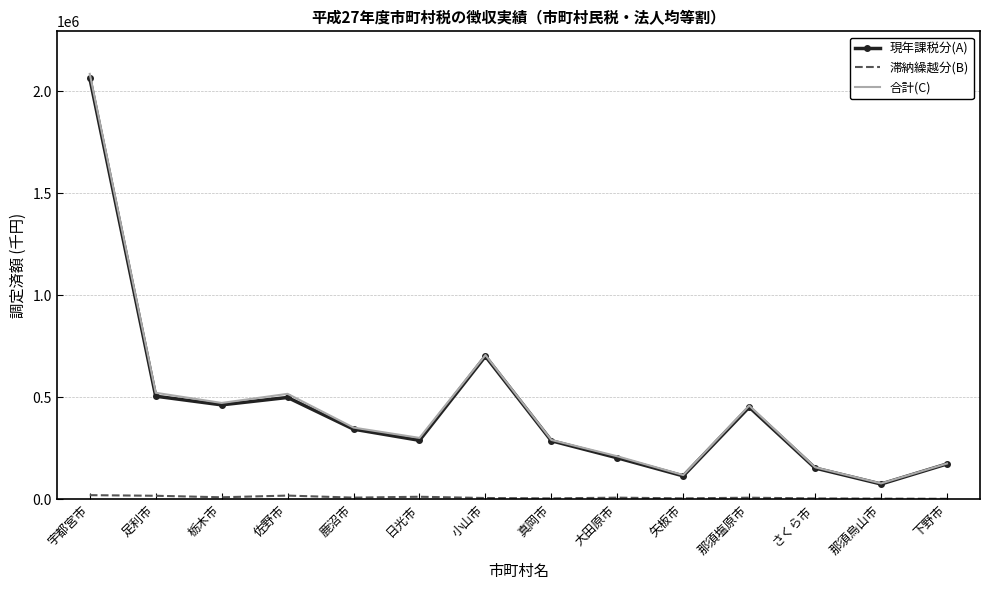

At which category is the sum across all series the highest?

宇都宮市